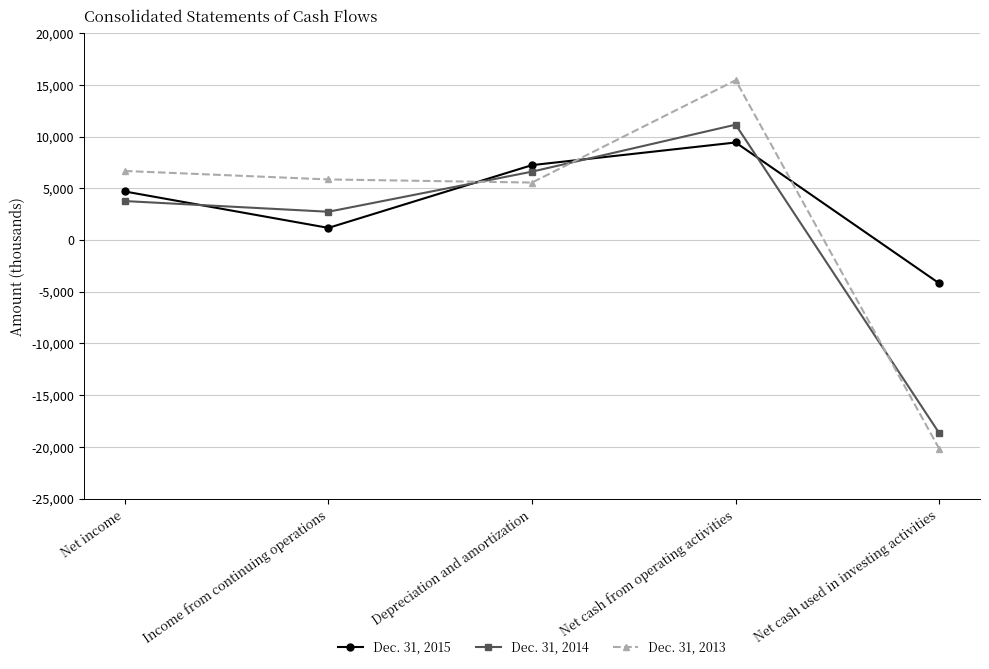

What are all the series names shown in the legend?

Dec. 31, 2015, Dec. 31, 2014, Dec. 31, 2013